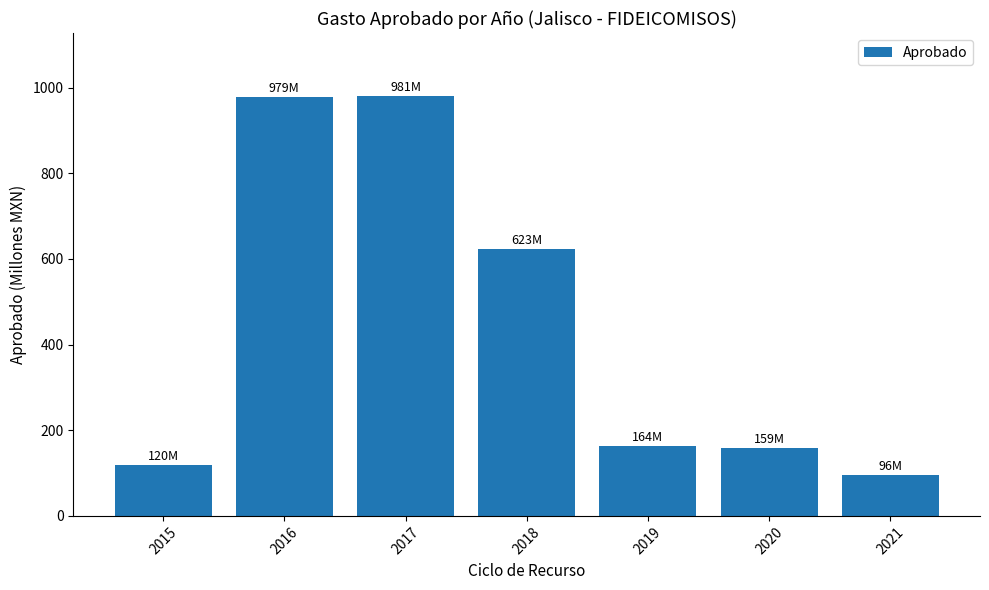

Where is the data nearest to the value 538?

2018